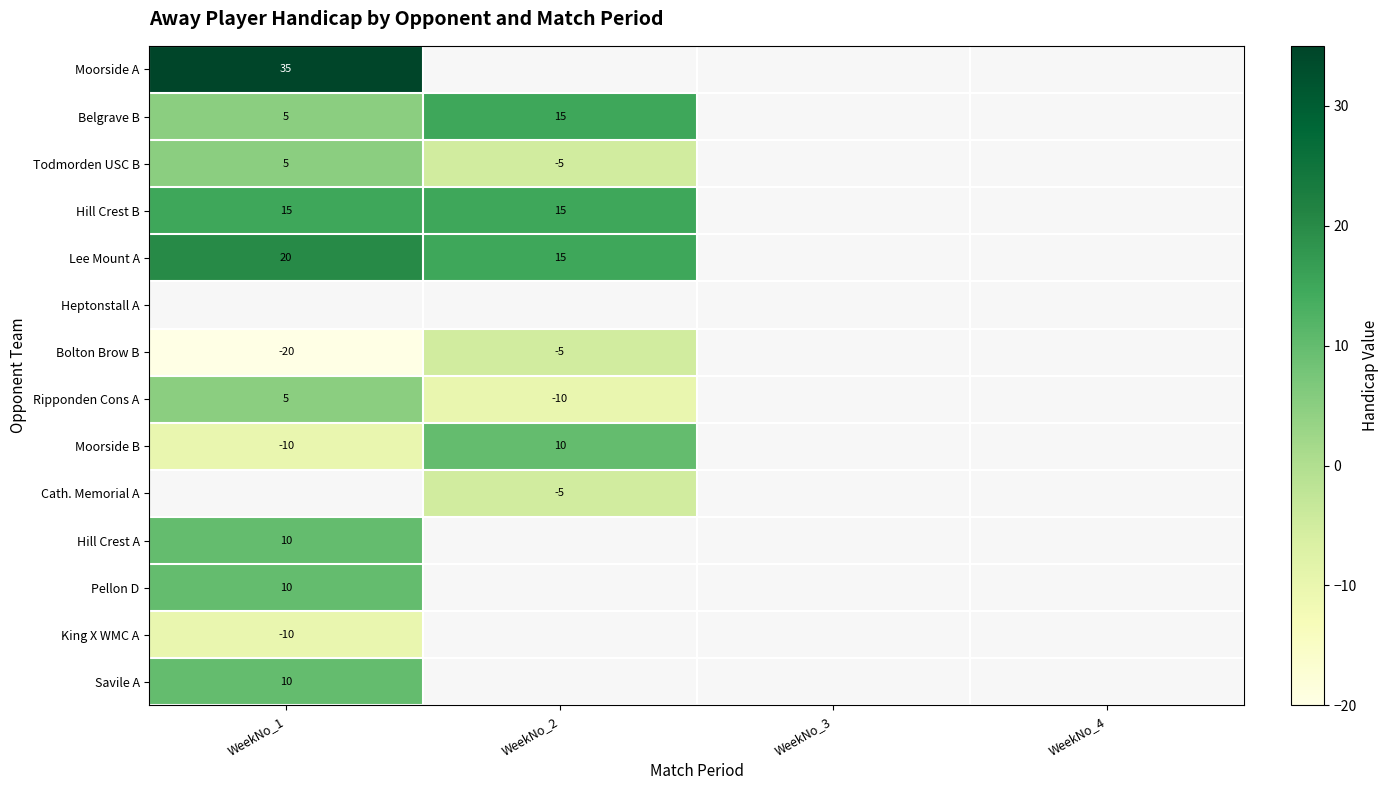

The value of Bolton Brow B at WeekNo_1 is -20. True or false?

True